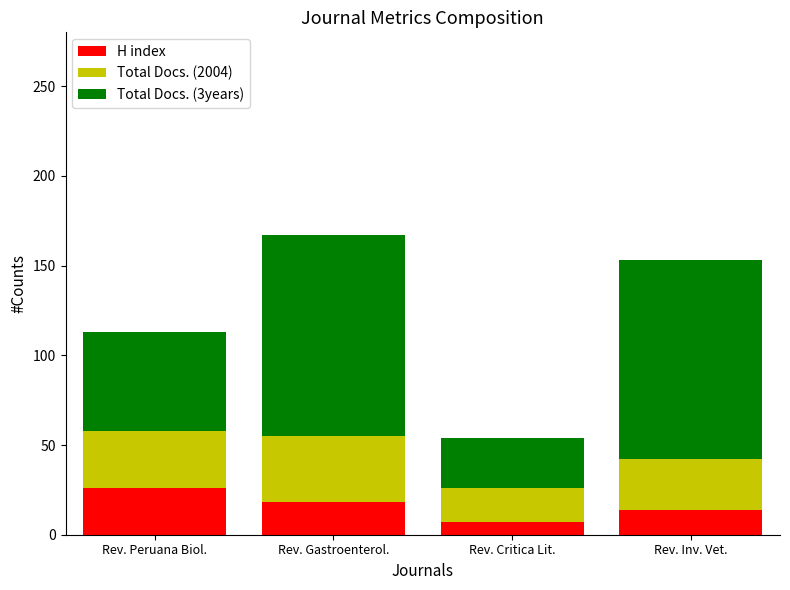

What is the difference between the maximum and minimum values in the H index series?

19